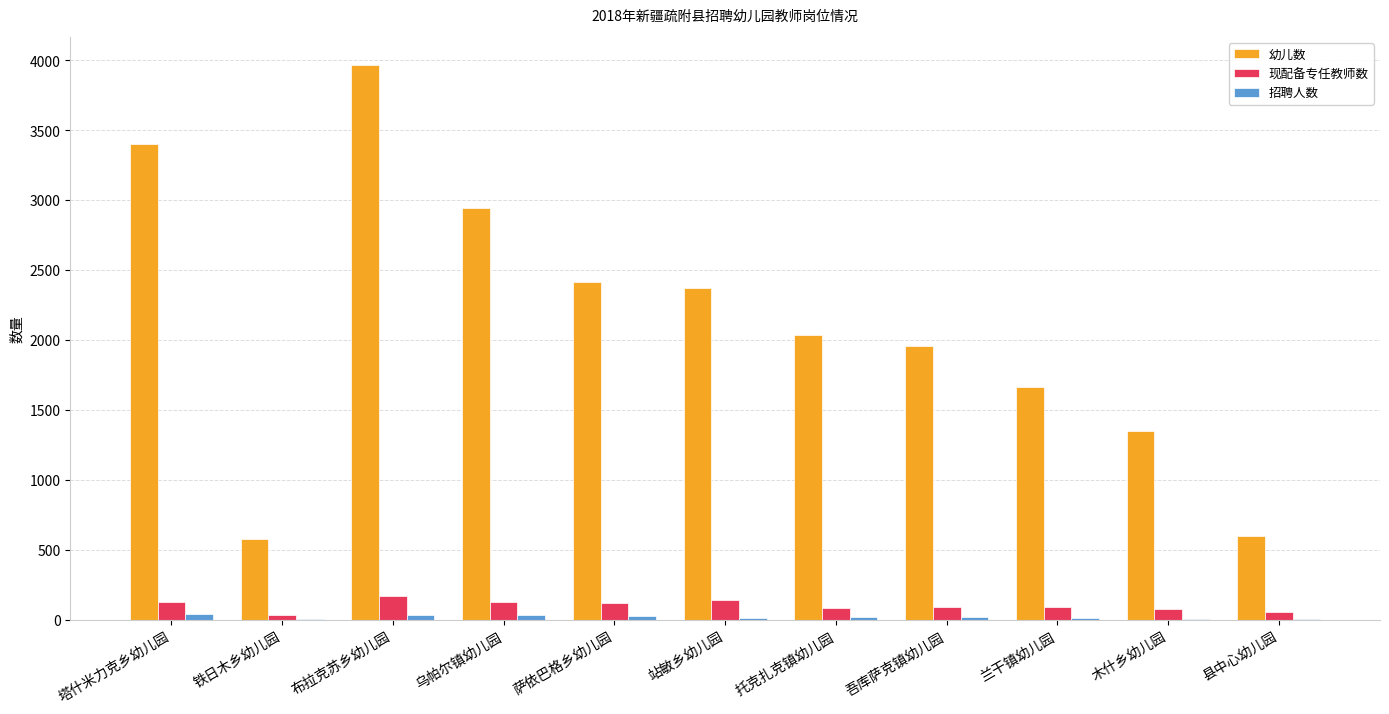

At which category is the sum across all series the highest?

布拉克苏乡幼儿园